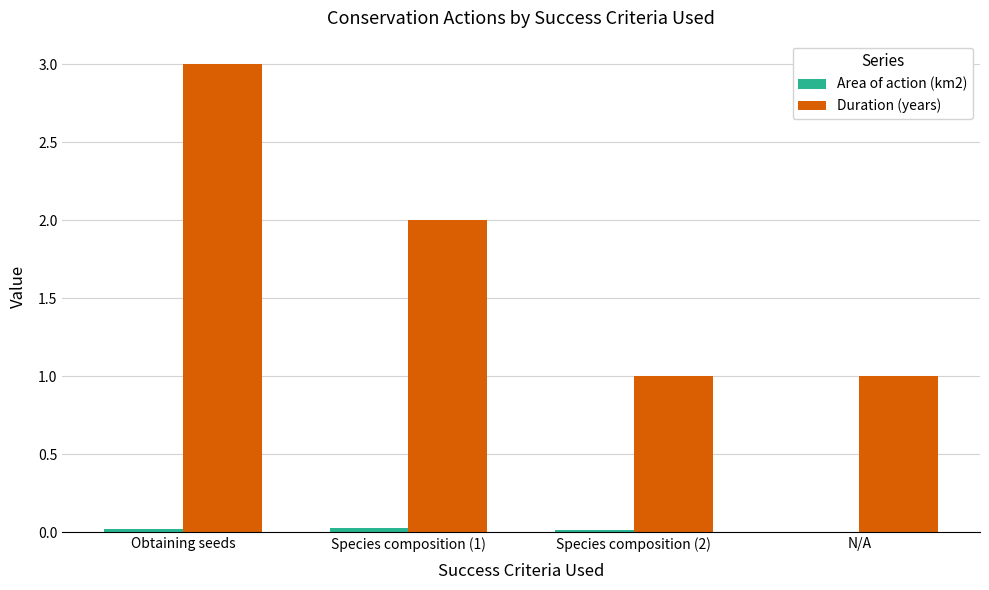

What is the average value of the Duration (years) series?

1.8